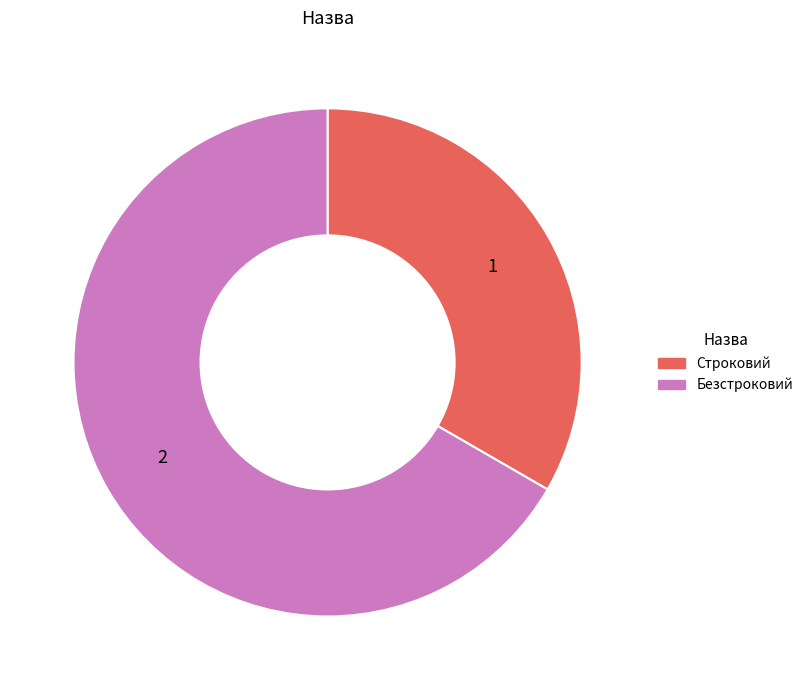

Is it true that Строковий is 33% of the pie?

True